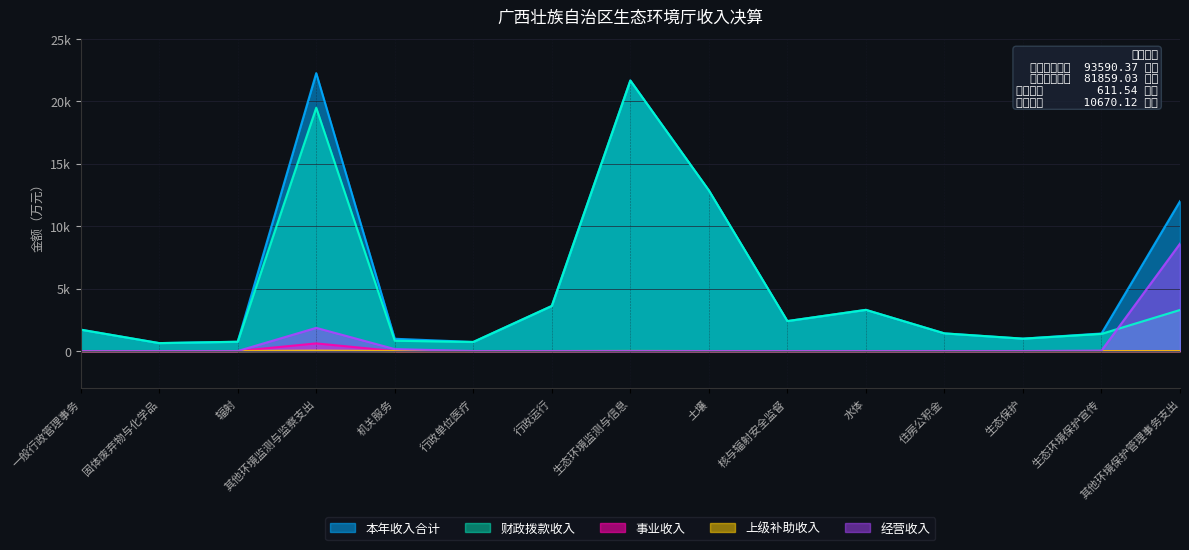

Which series has the largest total across all categories?

本年收入合计